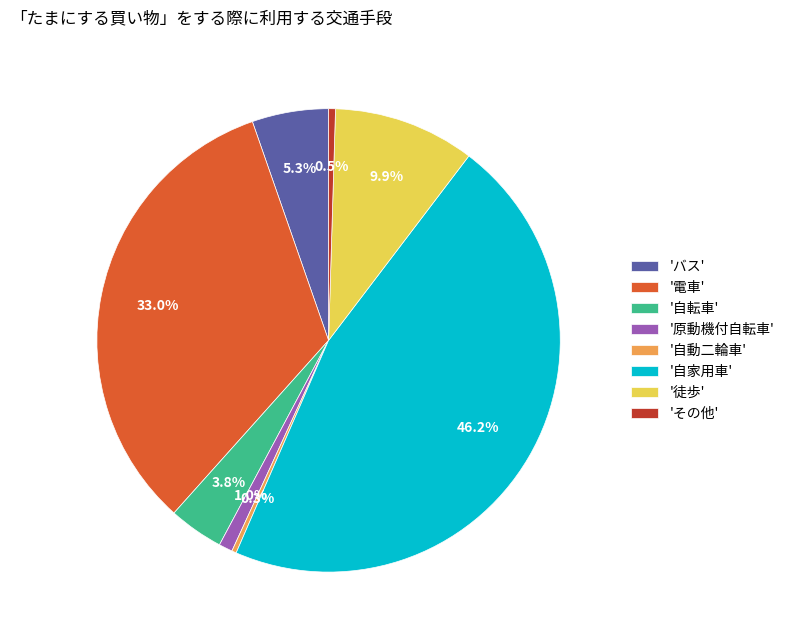

What is the largest slice in the pie chart?

'自家用車'